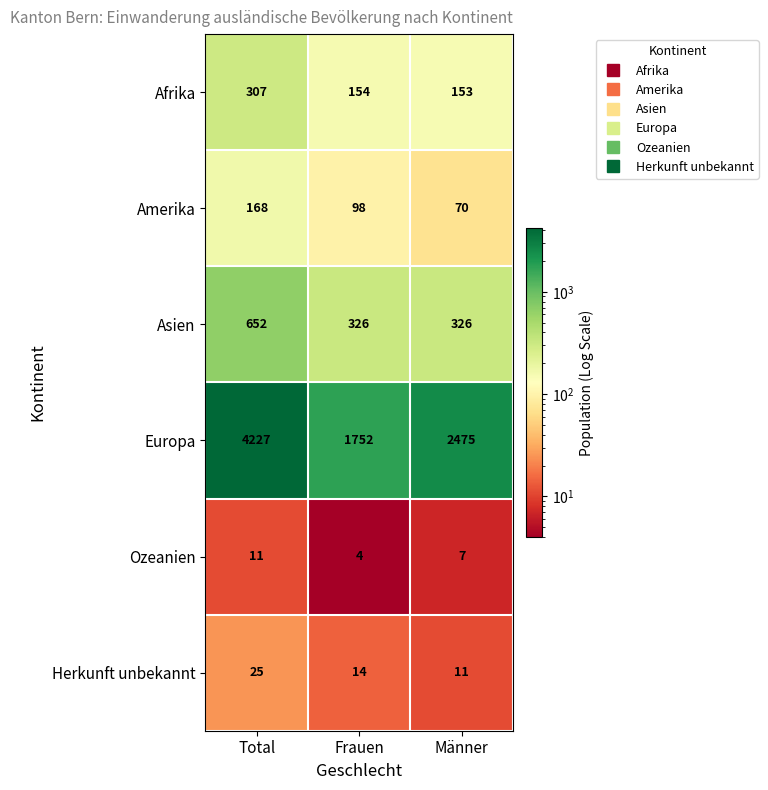

What is the minimum value shown in the chart?

4